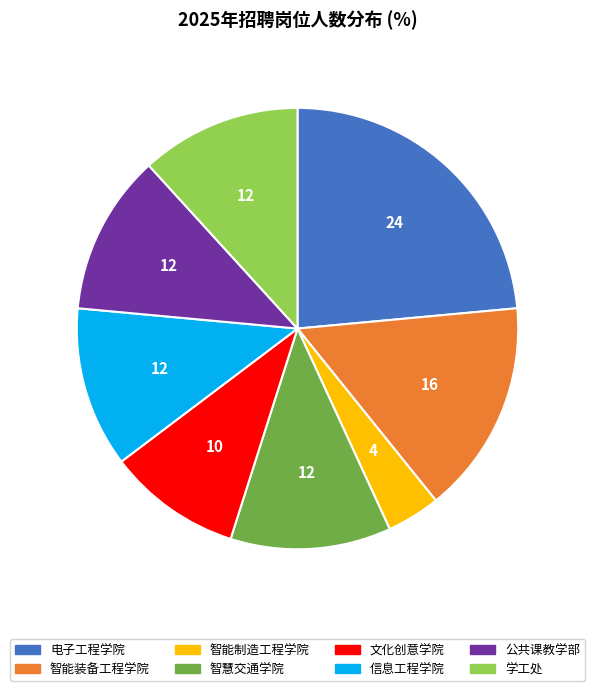

Count the number of slices in the pie.

8